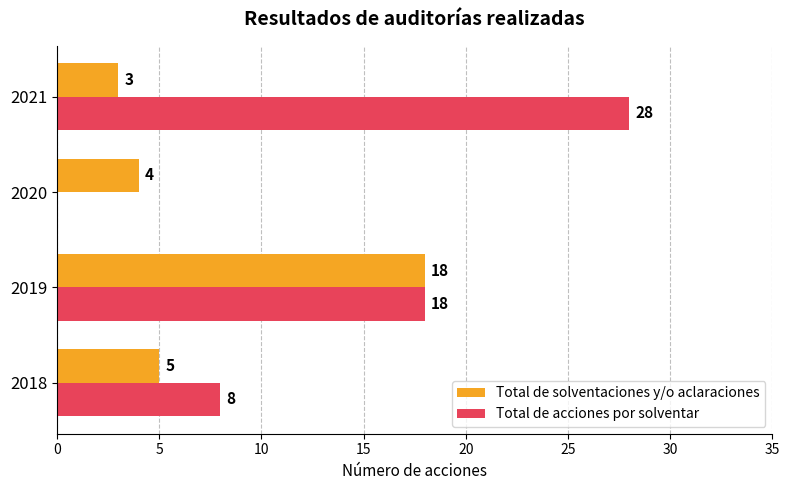

How many series are shown in this chart?

2